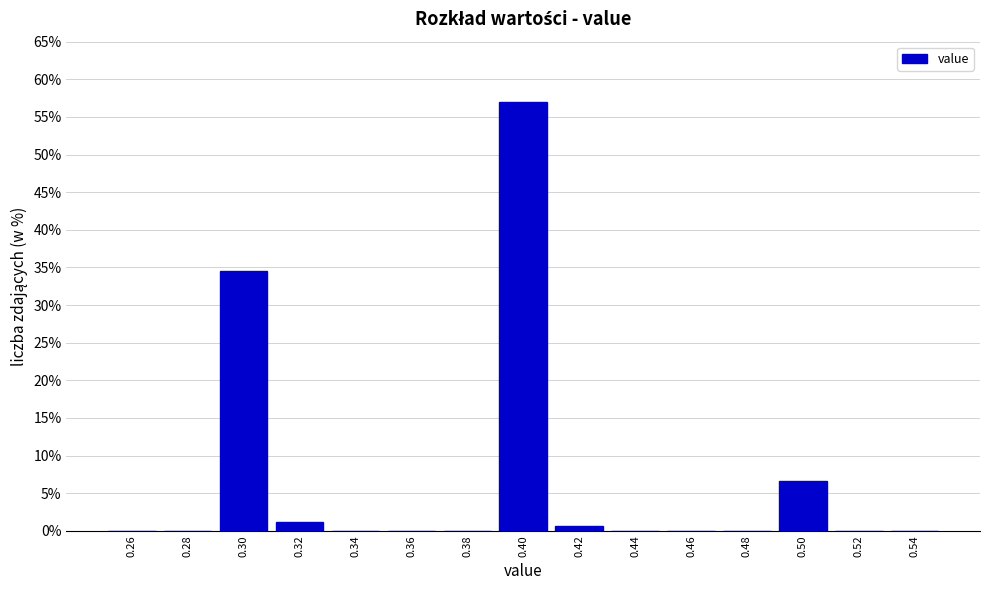

Reading left to right, transcribe this chart: for each bar, give the range it covers on the x-axis and its height. The values are not printed on the chart, so give them approximately, as read against the axis.

0.25 to 0.27: 0
0.27 to 0.29: 0
0.29 to 0.31: 34.5
0.31 to 0.33: 1.0
0.33 to 0.35: 0
0.35 to 0.37: 0
0.37 to 0.39: 0
0.39 to 0.41: 57.0
0.41 to 0.43: 0.5
0.43 to 0.45: 0
0.45 to 0.47: 0
0.47 to 0.49: 0
0.49 to 0.51: 6.5
0.51 to 0.53: 0
0.53 to 0.55: 0